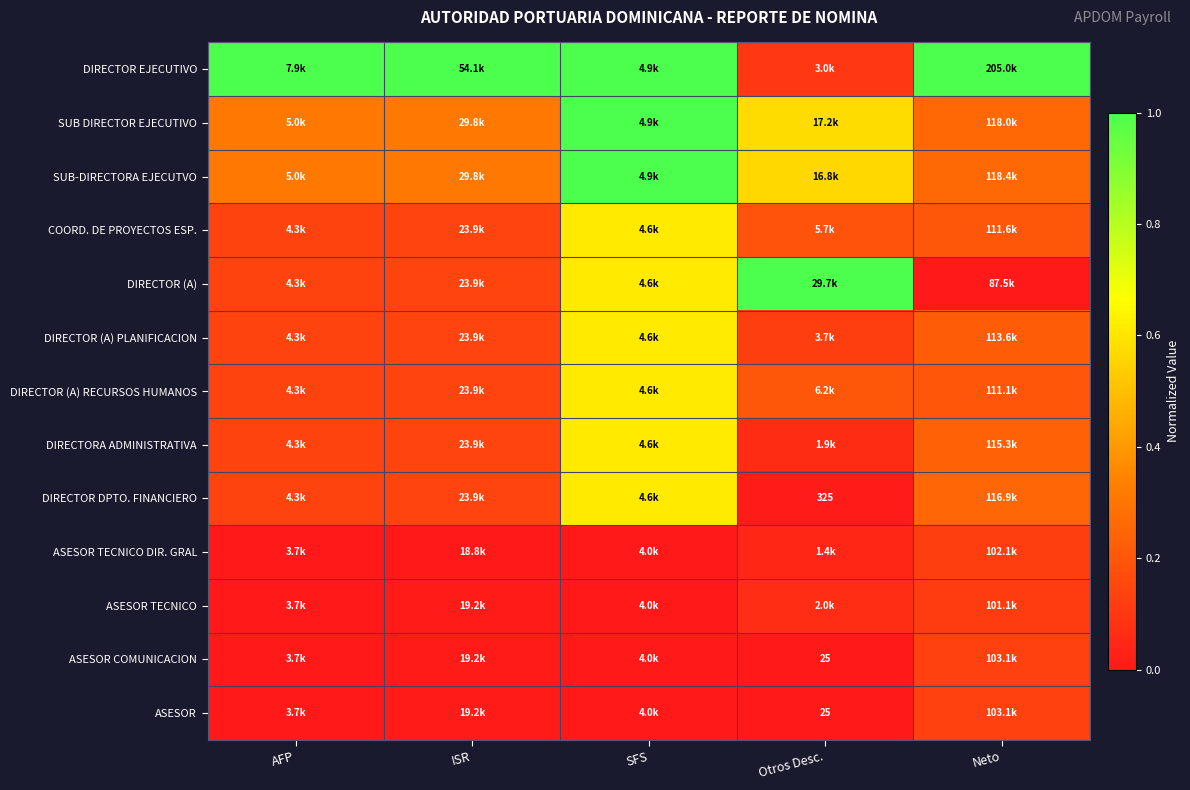

Rank the series at SFS from highest to lowest value.

DIRECTOR EJECUTIVO, SUB DIRECTOR EJECUTIVO, SUB-DIRECTORA EJECUTVO, COORD. DE PROYECTOS ESP., DIRECTOR (A), DIRECTOR (A) PLANIFICACION, DIRECTOR (A) RECURSOS HUMANOS, DIRECTORA ADMINISTRATIVA, DIRECTOR DPTO. FINANCIERO, ASESOR TECNICO DIR. GRAL, ASESOR TECNICO, ASESOR COMUNICACION, ASESOR